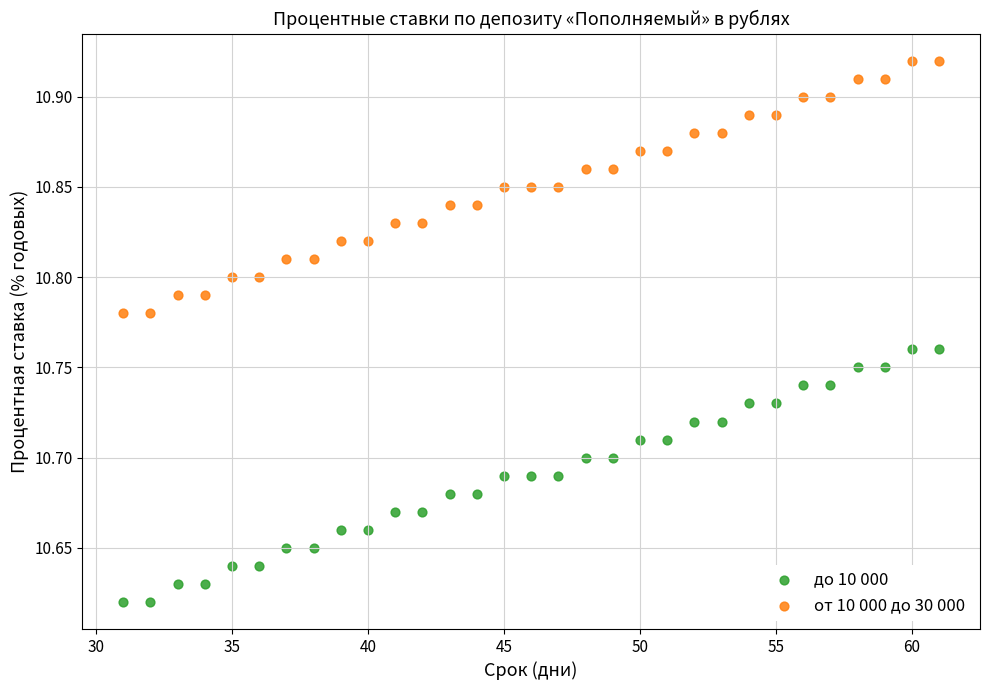

Which series contains the highest Y value?

от 10 000 до 30 000